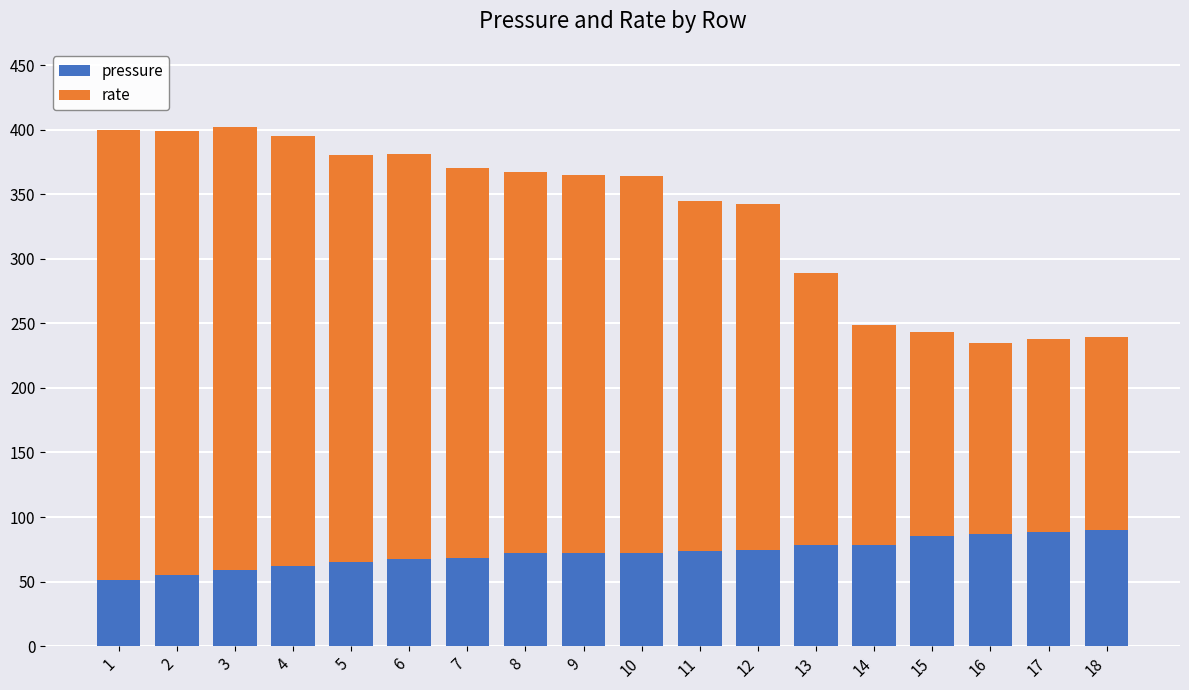

What is the maximum value for pressure?

90.0